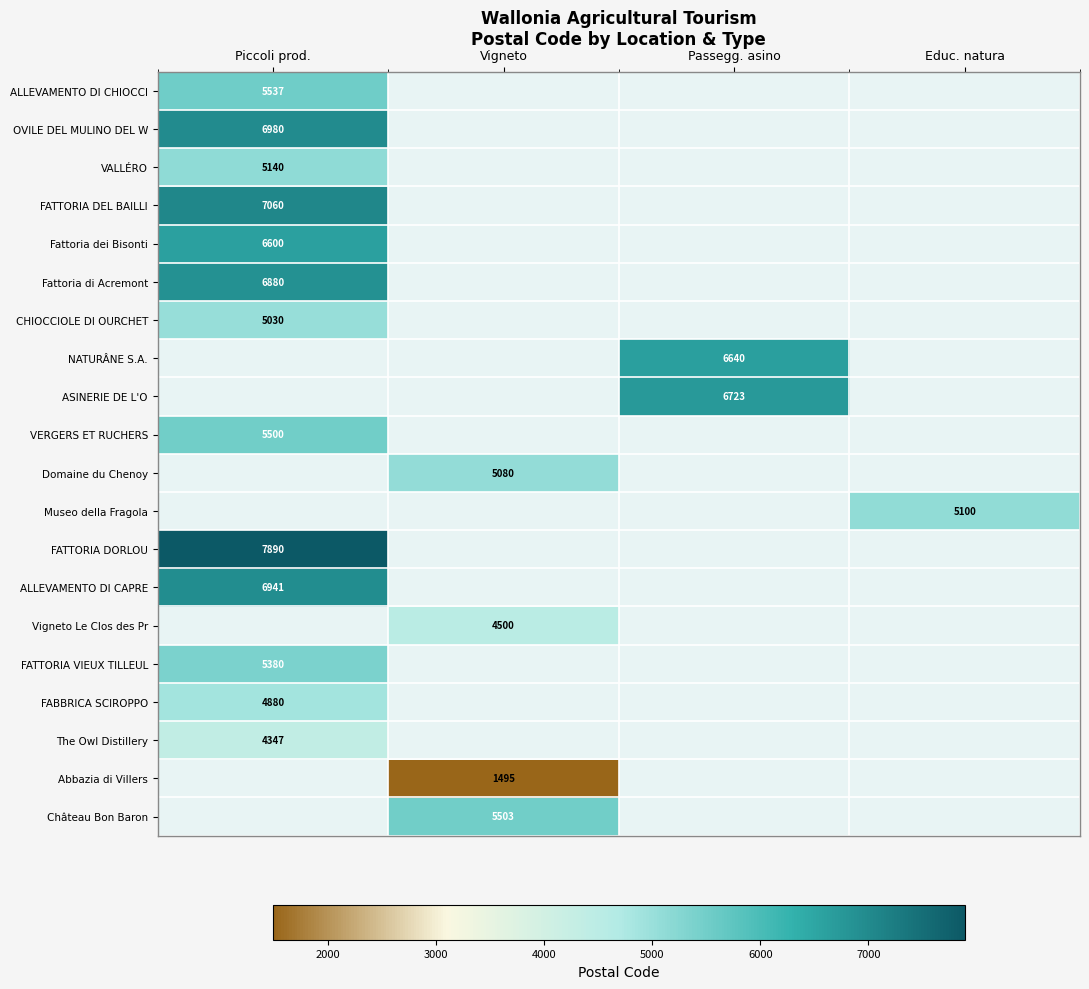

The value of NATURÂNE S.A. at Passegg. asino is 6640. True or false?

True